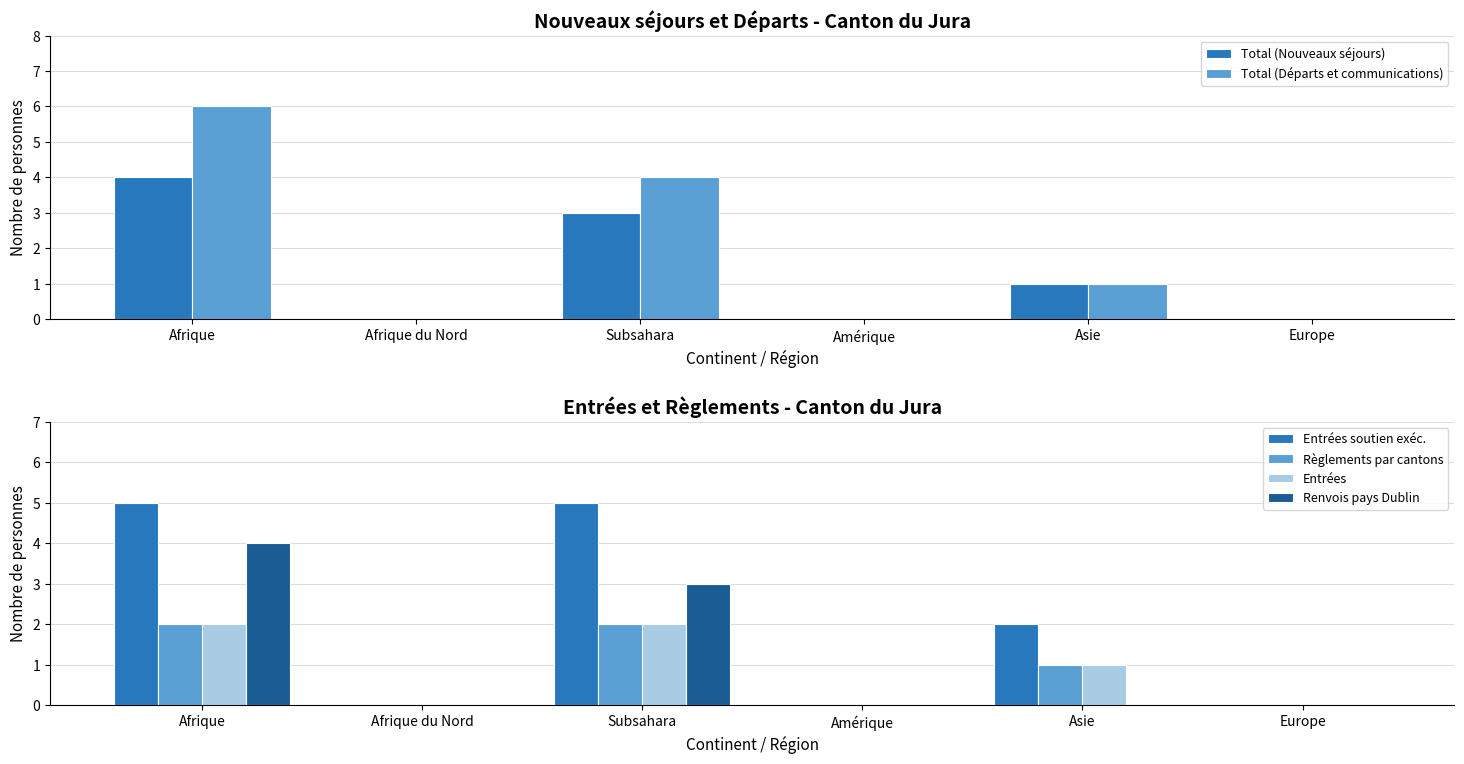

Where is Renvois pays Dublin nearest to the value 2?

Subsahara